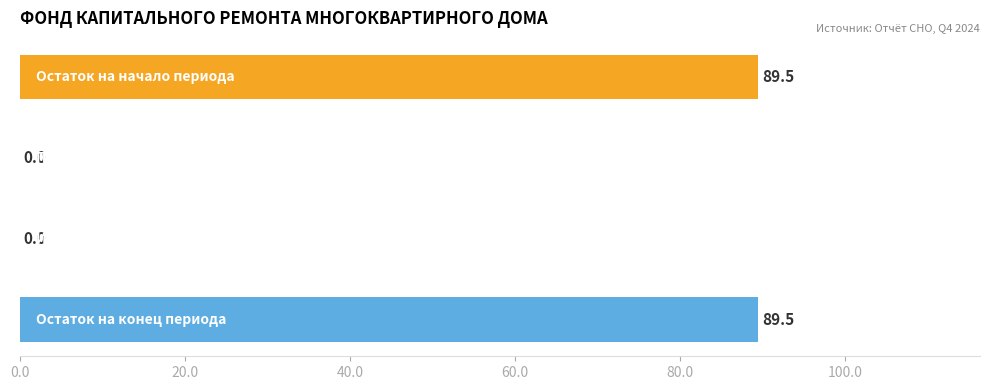

What is the maximum value shown in the chart?

89.5